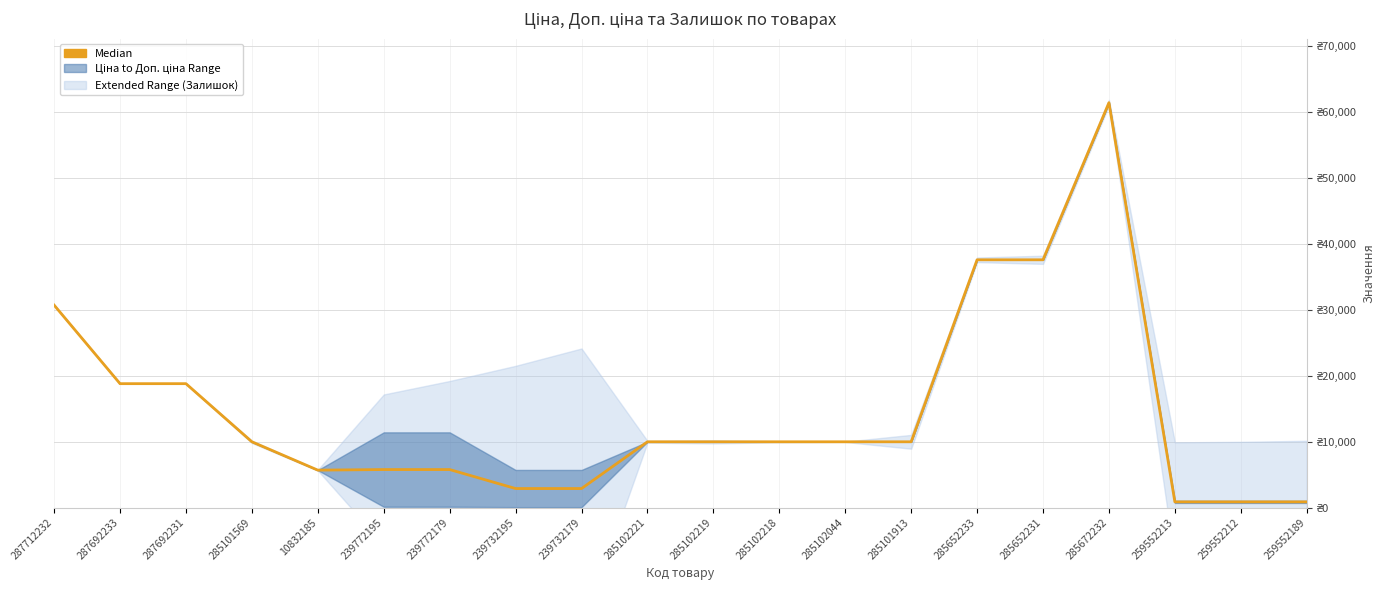

Approximately how many times larger is the value at 285102219 compared to 239772179?

1.7